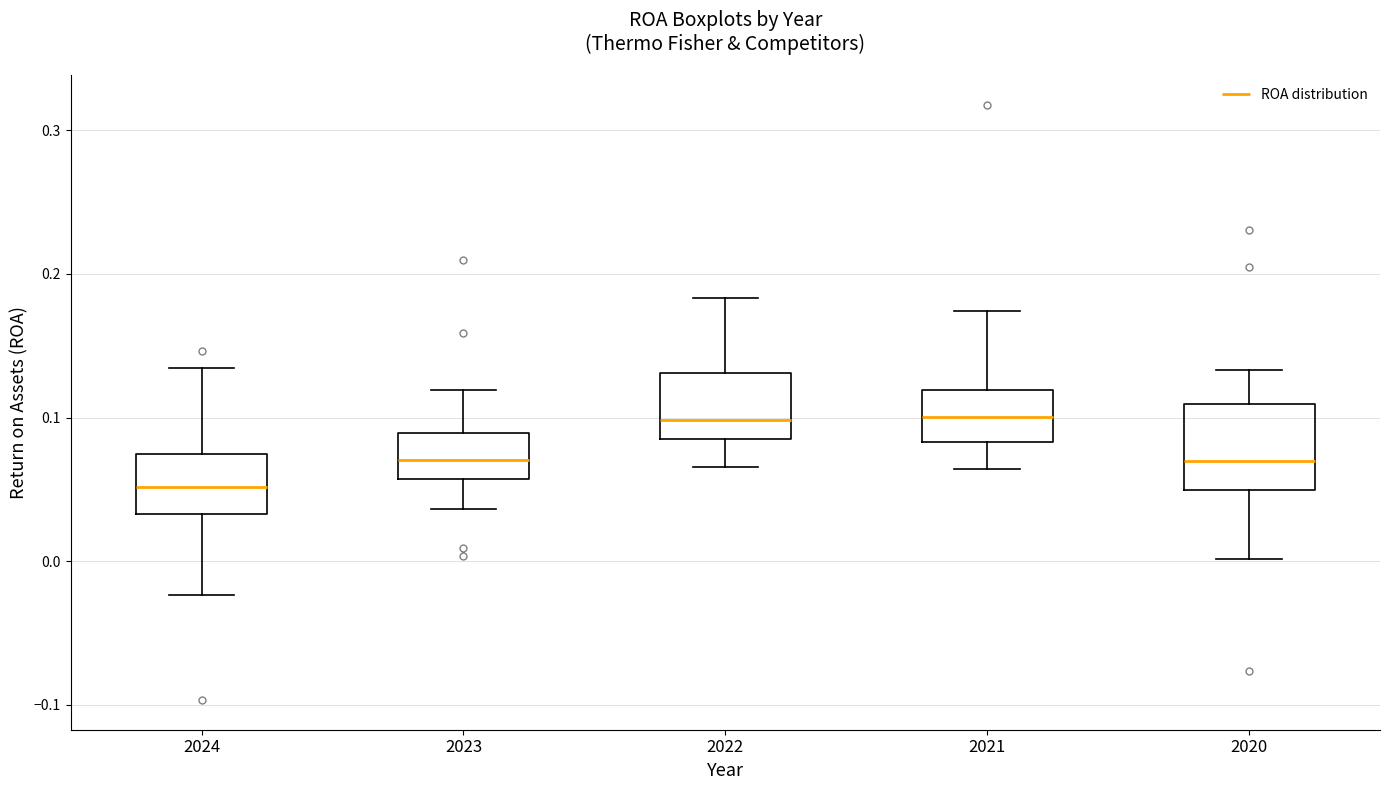

Reading left to right, read every box against the y-axis: the position of its median line, the range the box covers, and the ends of its whiskers. The values are not printed on the chart, so give them approximately, as read against the axis.

2024: median 0.05, box 0.03 to 0.07, whiskers -0.02 to 0.13
2023: median 0.07, box 0.06 to 0.09, whiskers 0.04 to 0.12
2022: median 0.10, box 0.09 to 0.13, whiskers 0.07 to 0.18
2021: median 0.10, box 0.08 to 0.12, whiskers 0.06 to 0.17
2020: median 0.07, box 0.05 to 0.11, whiskers 0.00 to 0.13